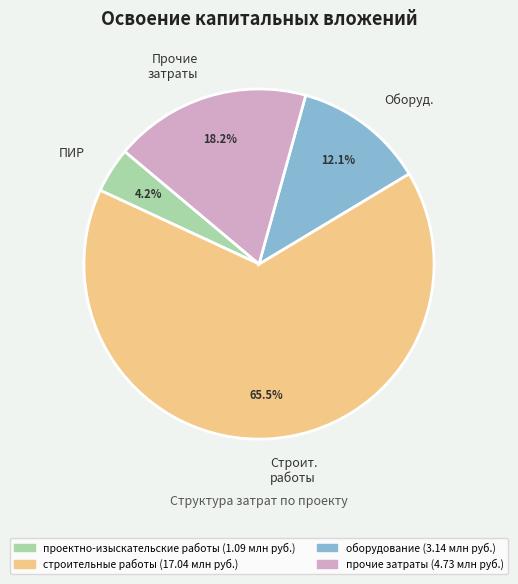

To the nearest percent, what is the average slice percentage?

25%